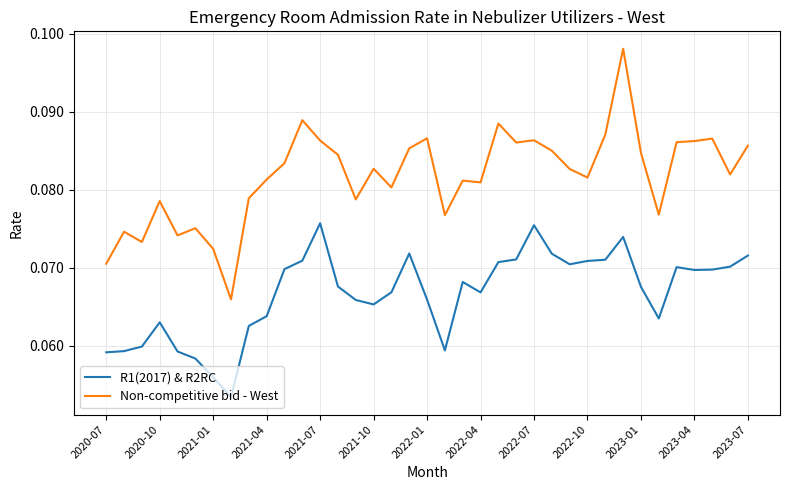

What are all the series names shown in the legend?

R1(2017) & R2RC, Non-competitive bid - West